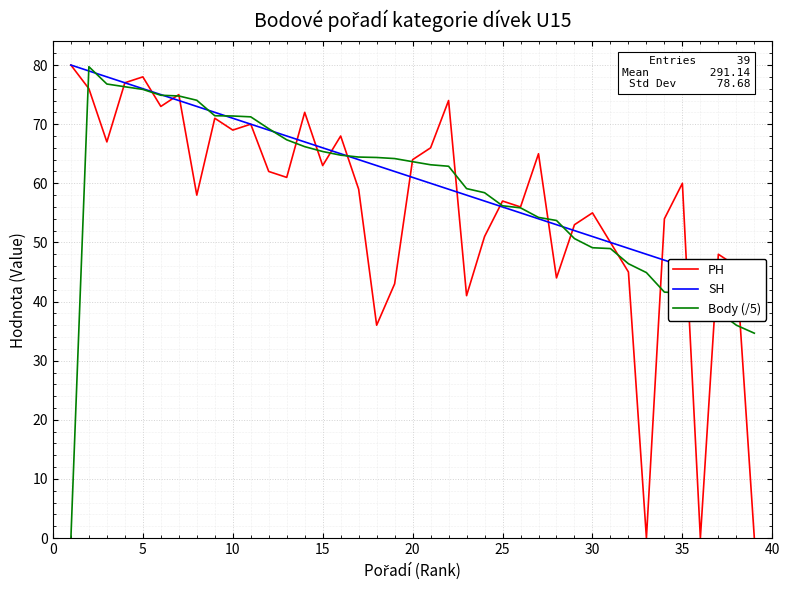

What is the average value of the PH series?

56.1